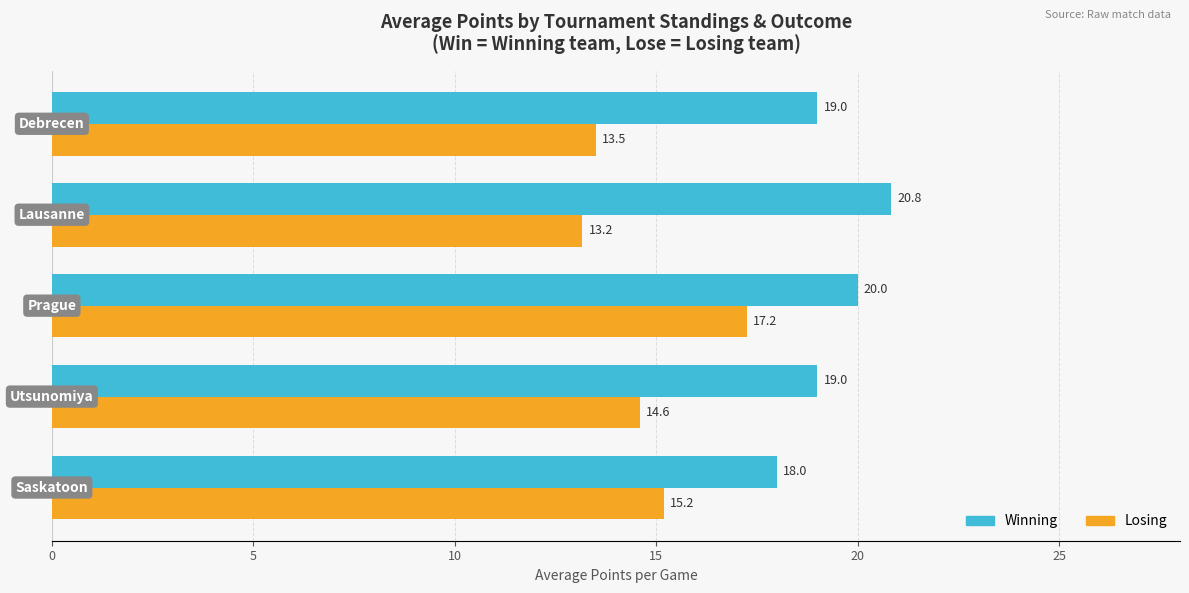

At how many categories does at least one series exceed 13?

5